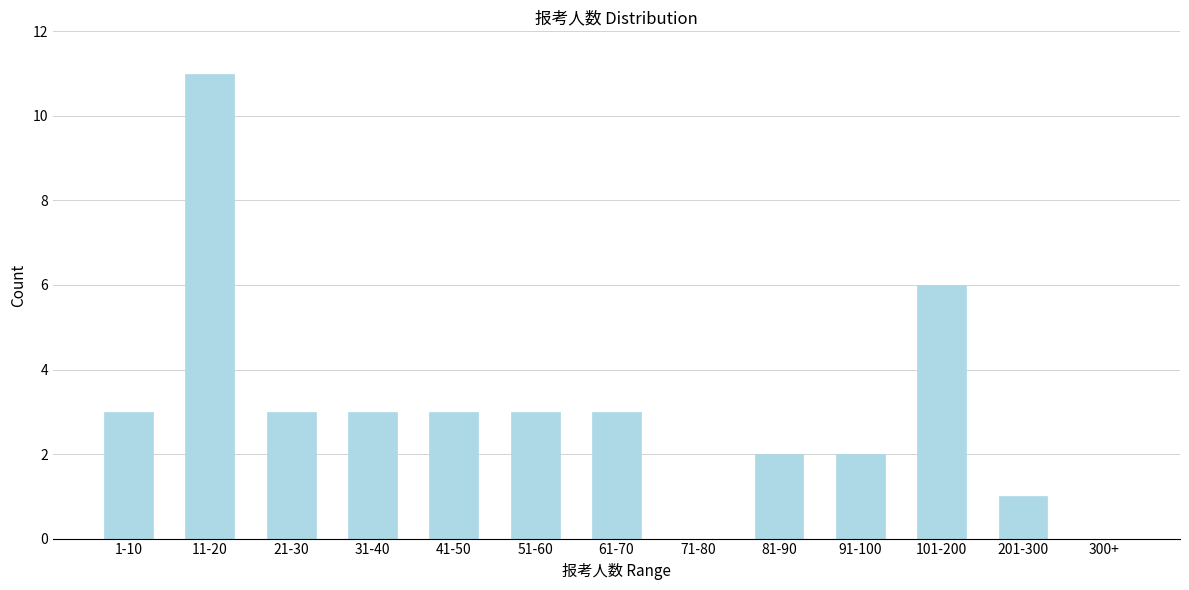

Reading left to right, what are all the values shown in this chart?

1-10=3	11-20=11	21-30=3	31-40=3	41-50=3	51-60=3	61-70=3	71-80=0	81-90=2	91-100=2	101-200=6	201-300=1	300+=0